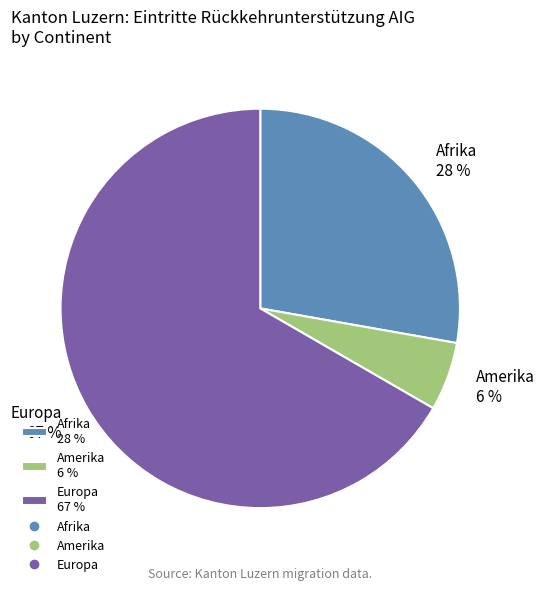

To the nearest percent, what is the combined percentage of Europa and Amerika?

72%